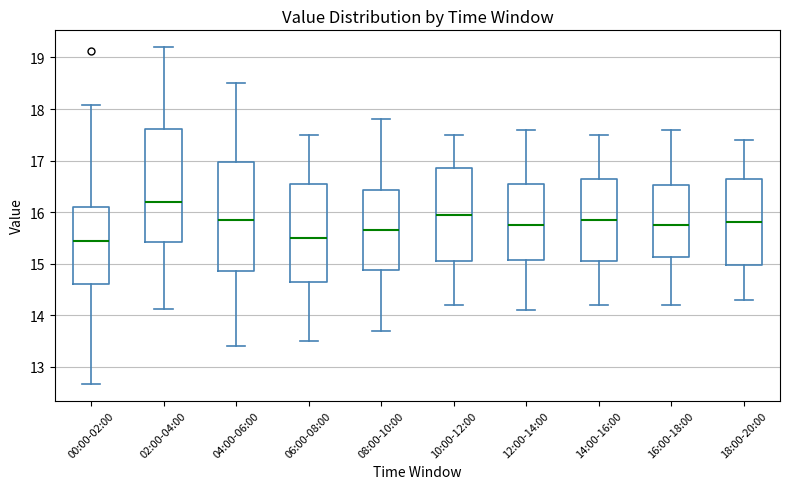

Reading left to right, read every box against the y-axis: the position of its median line, the range the box covers, and the ends of its whiskers. The values are not printed on the chart, so give them approximately, as read against the axis.

00:00-02:00: median 15.5, box 14.6 to 16.1, whiskers 12.7 to 18.1
02:00-04:00: median 16.2, box 15.4 to 17.6, whiskers 14.1 to 19.2
04:00-06:00: median 15.9, box 14.9 to 17.0, whiskers 13.4 to 18.5
06:00-08:00: median 15.5, box 14.7 to 16.6, whiskers 13.5 to 17.5
08:00-10:00: median 15.7, box 14.9 to 16.4, whiskers 13.7 to 17.8
10:00-12:00: median 16.0, box 15.1 to 16.9, whiskers 14.2 to 17.5
12:00-14:00: median 15.8, box 15.1 to 16.6, whiskers 14.1 to 17.6
14:00-16:00: median 15.9, box 15.1 to 16.7, whiskers 14.2 to 17.5
16:00-18:00: median 15.8, box 15.1 to 16.5, whiskers 14.2 to 17.6
18:00-20:00: median 15.8, box 15.0 to 16.7, whiskers 14.3 to 17.4